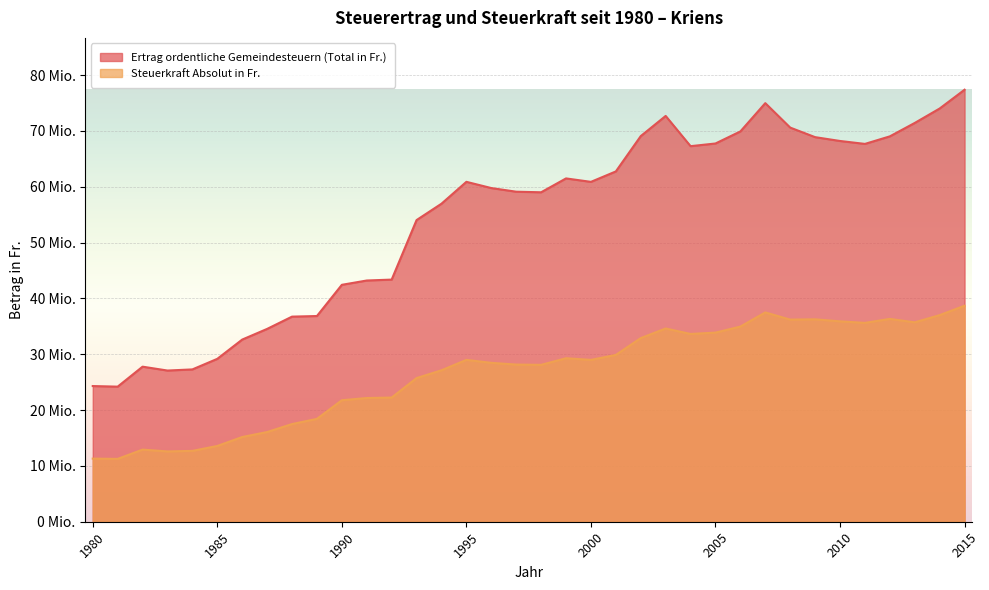

What is the difference between the maximum and minimum values in the Steuerkraft Absolut in Fr. series?

27430349